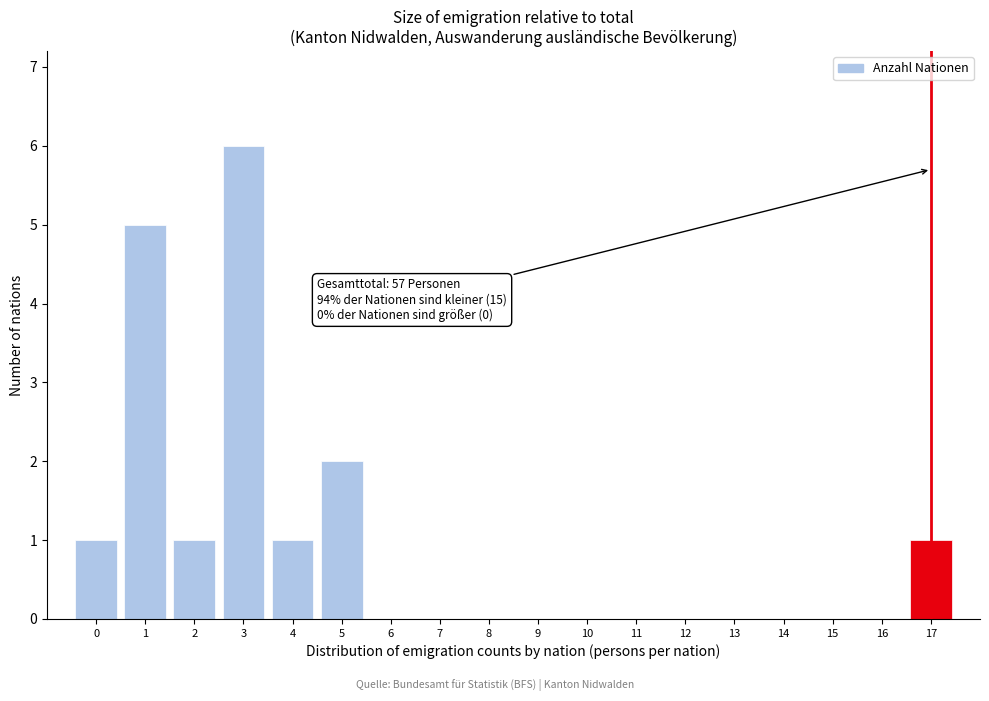

Reading left to right, what are all the values shown in this chart?

0=1	1=5	2=1	3=6	4=1	5=2	6=0	7=0	8=0	9=0	10=0	11=0	12=0	13=0	14=0	15=0	16=0	17=1